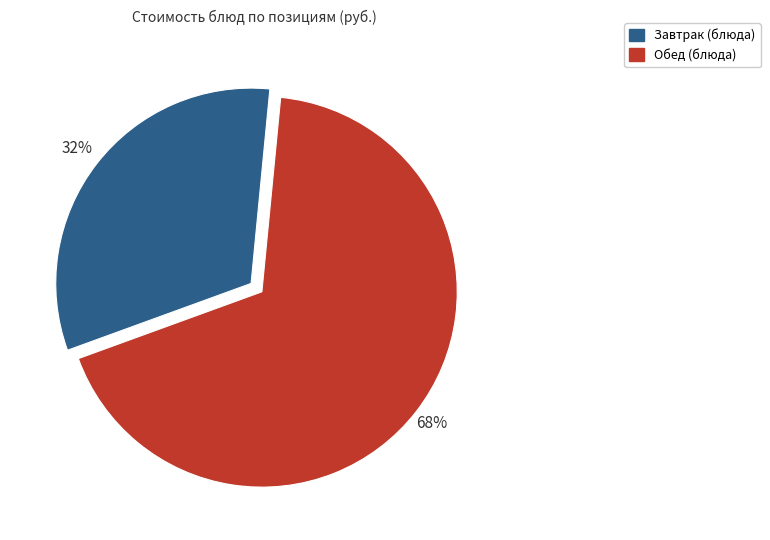

To the nearest percent, what is the average slice percentage?

50%